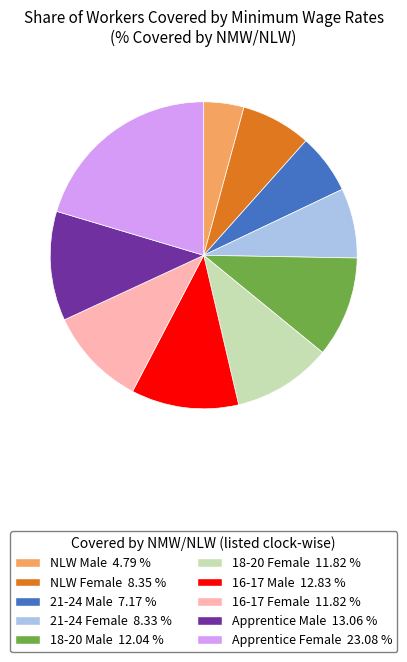

Do NLW Female and NLW Male together represent more than half of the pie?

No